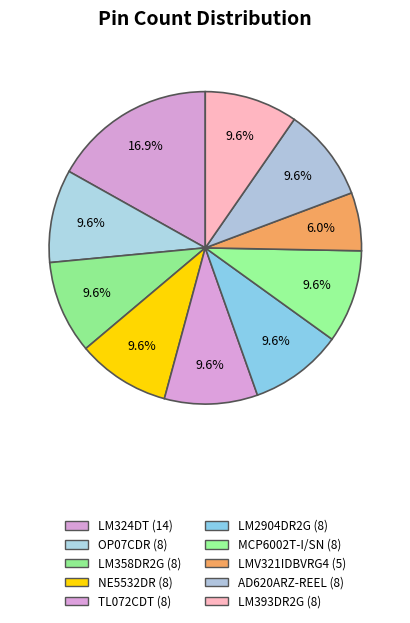

The AD620ARZ-REEL slice represents 10% of the pie. True or false?

True